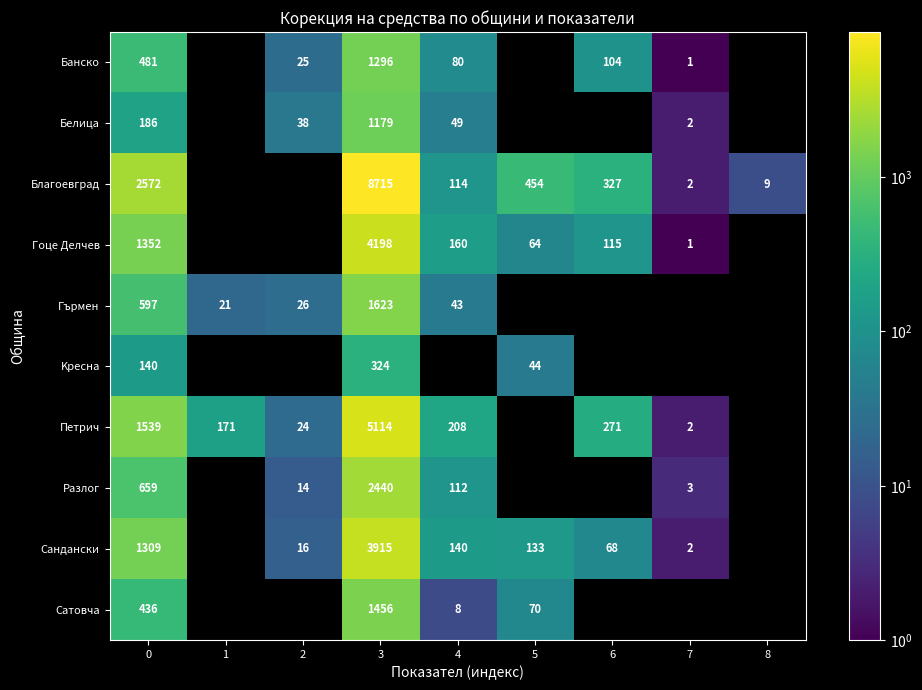

How many distinct data groups are displayed?

10